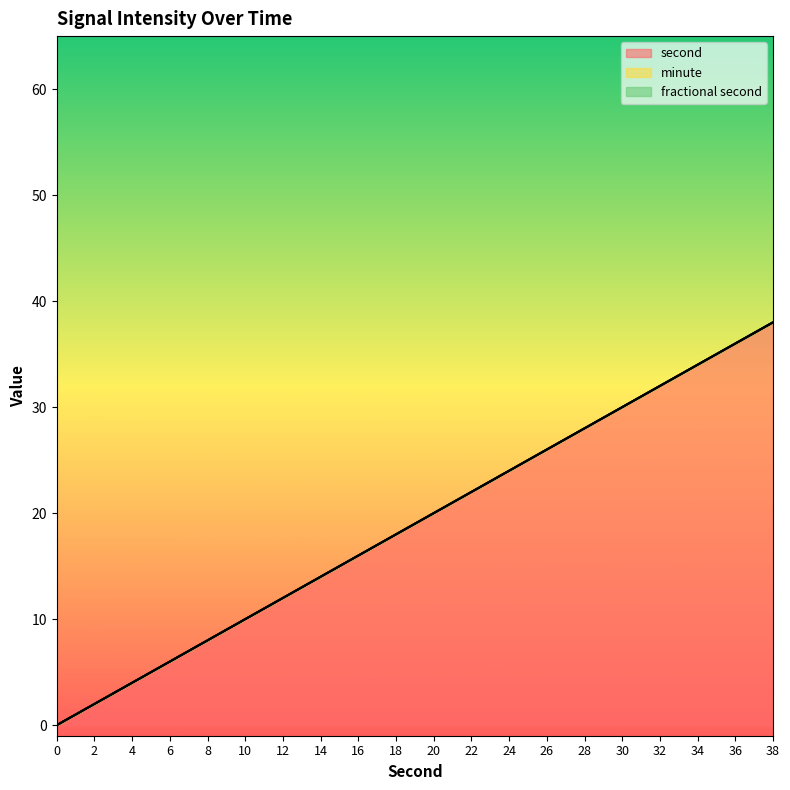

Which series changed the most between 24 and 28?

second